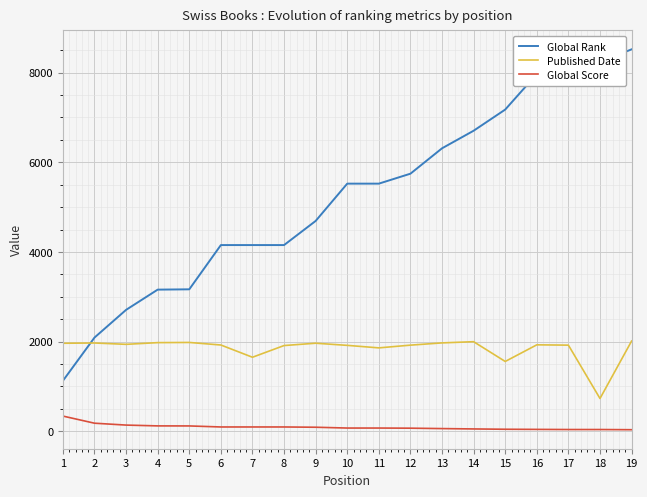

Which series has the largest range (max minus min)?

Global Rank